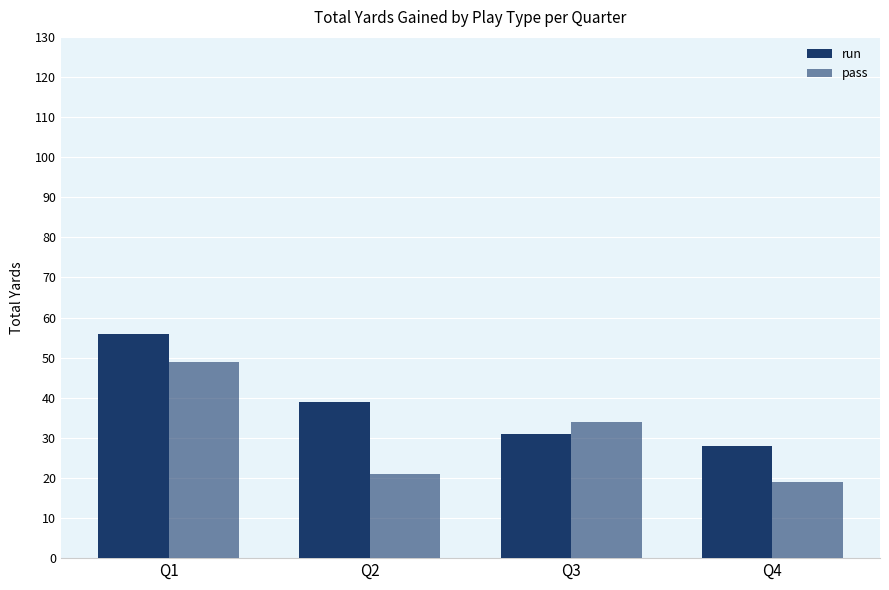

Which series has the largest range (max minus min)?

pass